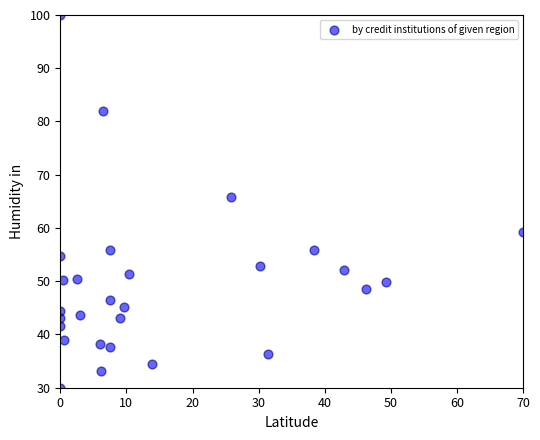

What Y value in the scatter plot is closest to 65?

65.9